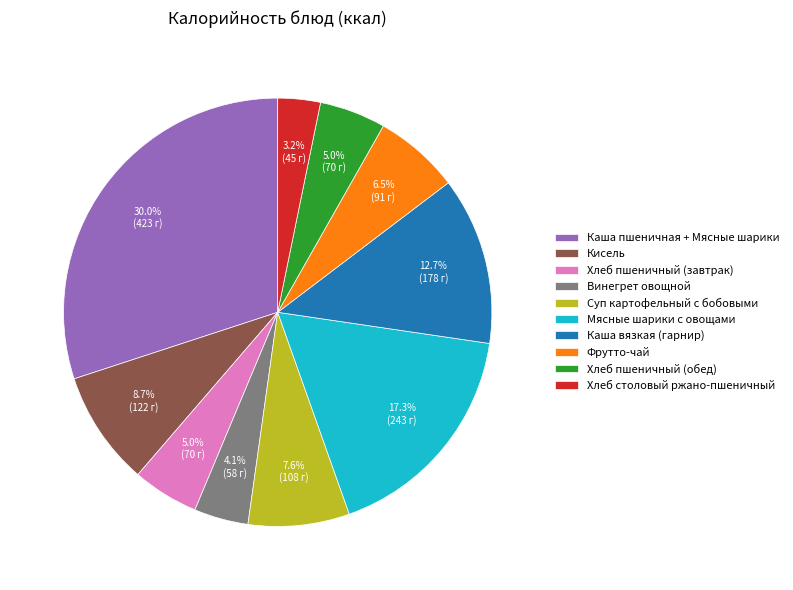

Is there any slice that represents more than half of the pie?

No